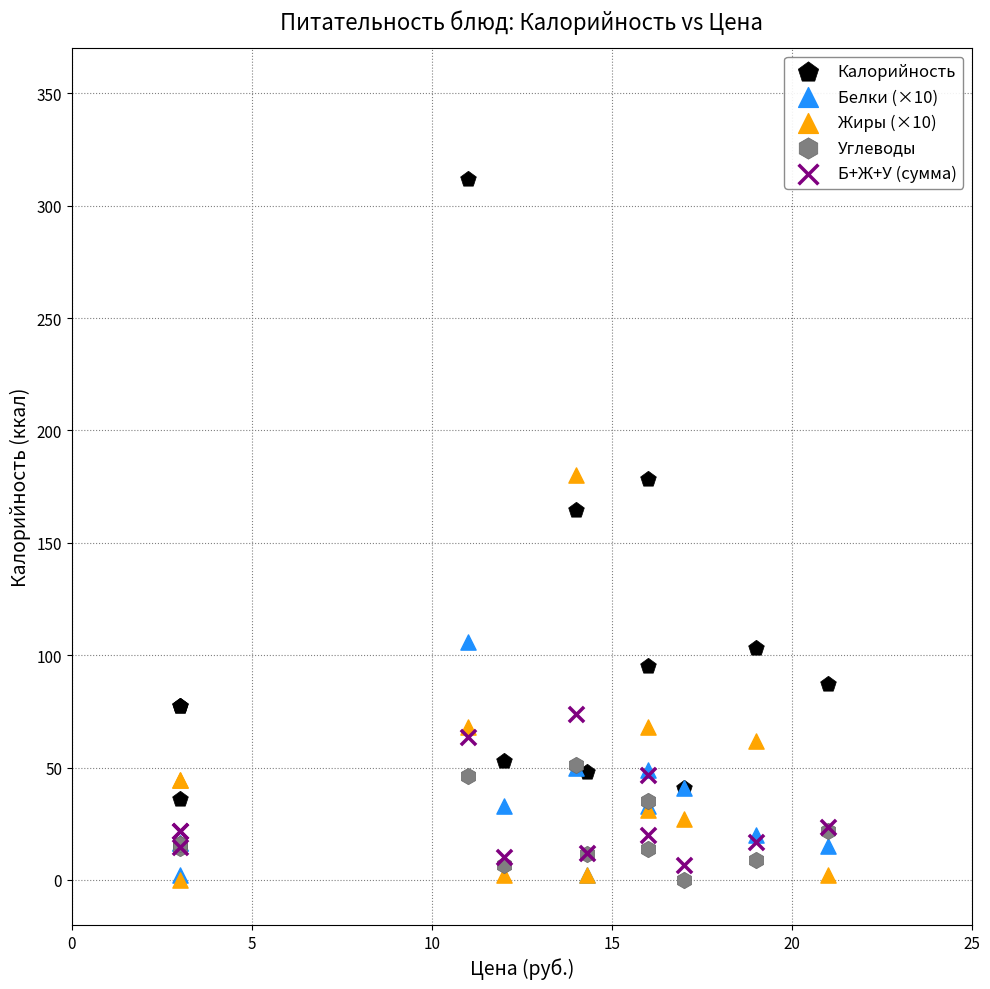

What are all the series names shown in the legend?

Калорийность, Белки (×10), Жиры (×10), Углеводы, Б+Ж+У (сумма)